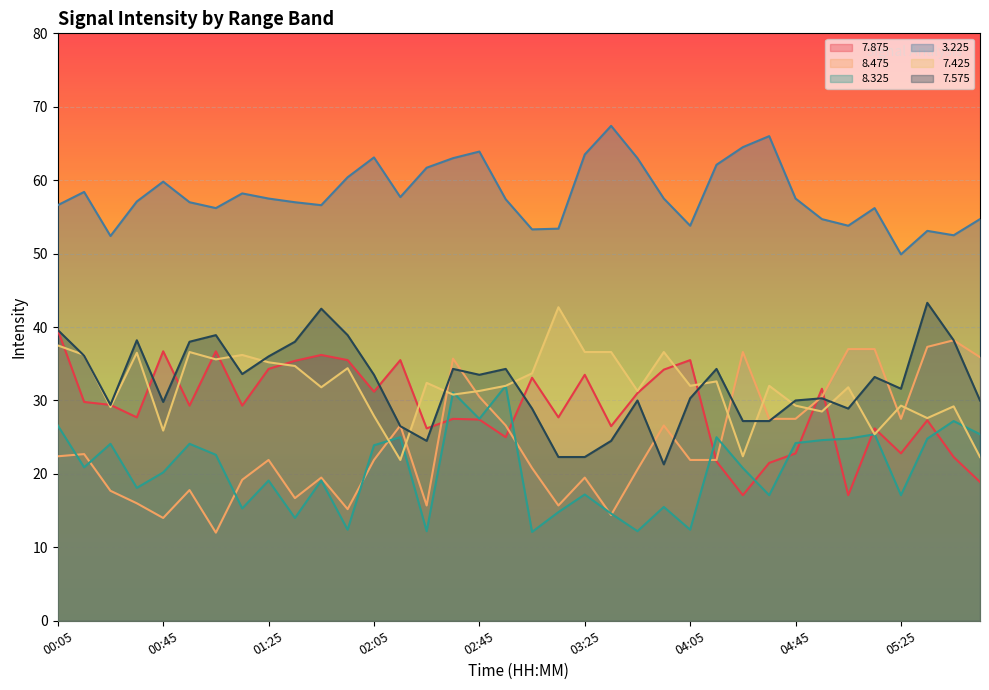

What is the highest value of the 8.325 series?

32.0